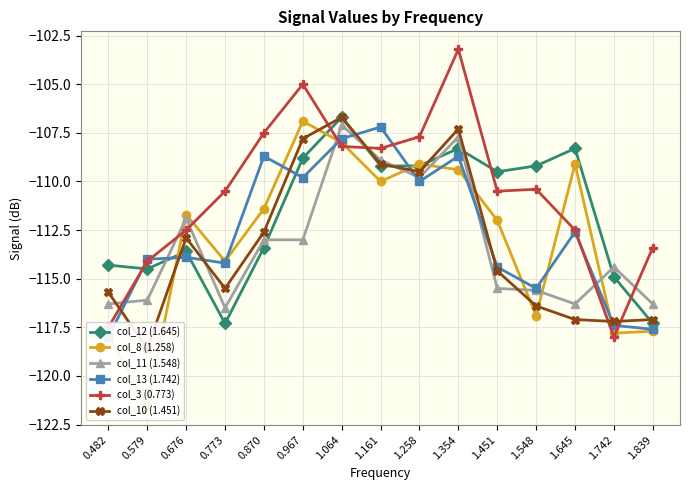

Does the chart display data point markers on the line(s)?

Yes